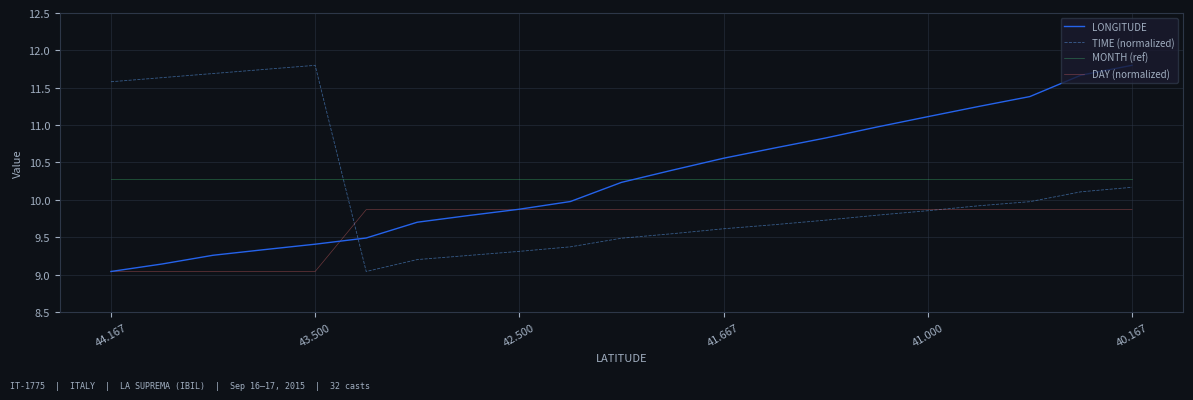

How many times do LONGITUDE and MONTH (ref) cross each other?

1